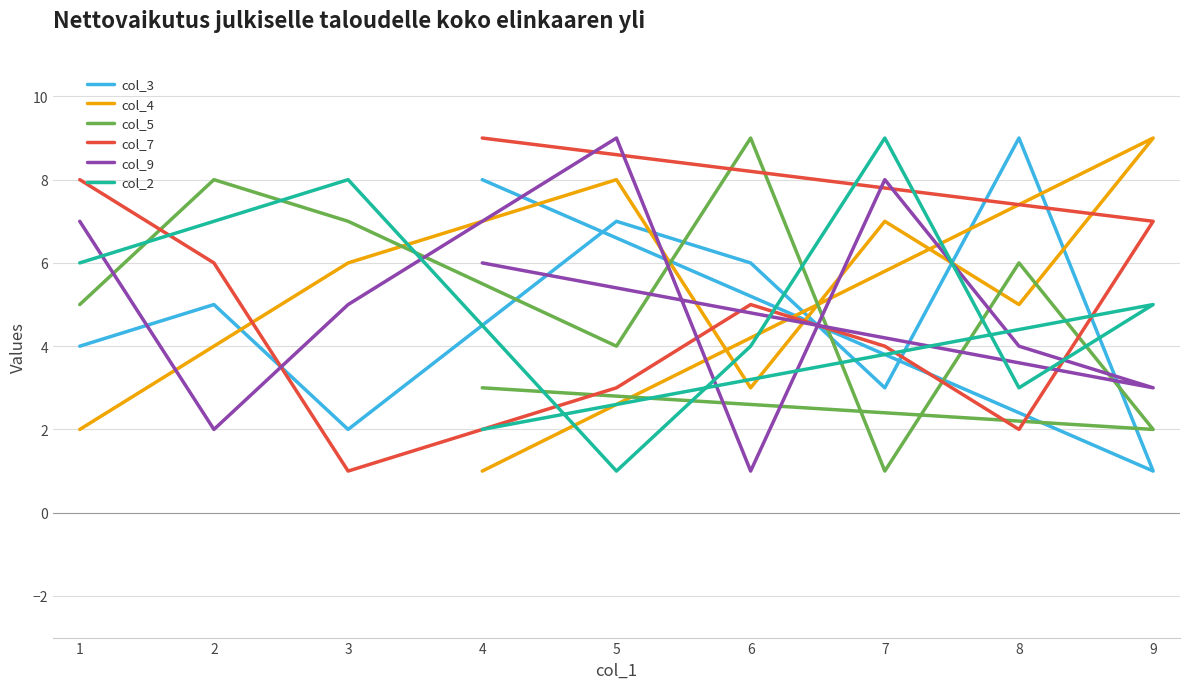

Is it true that col_7 equals 14 at 4?

False